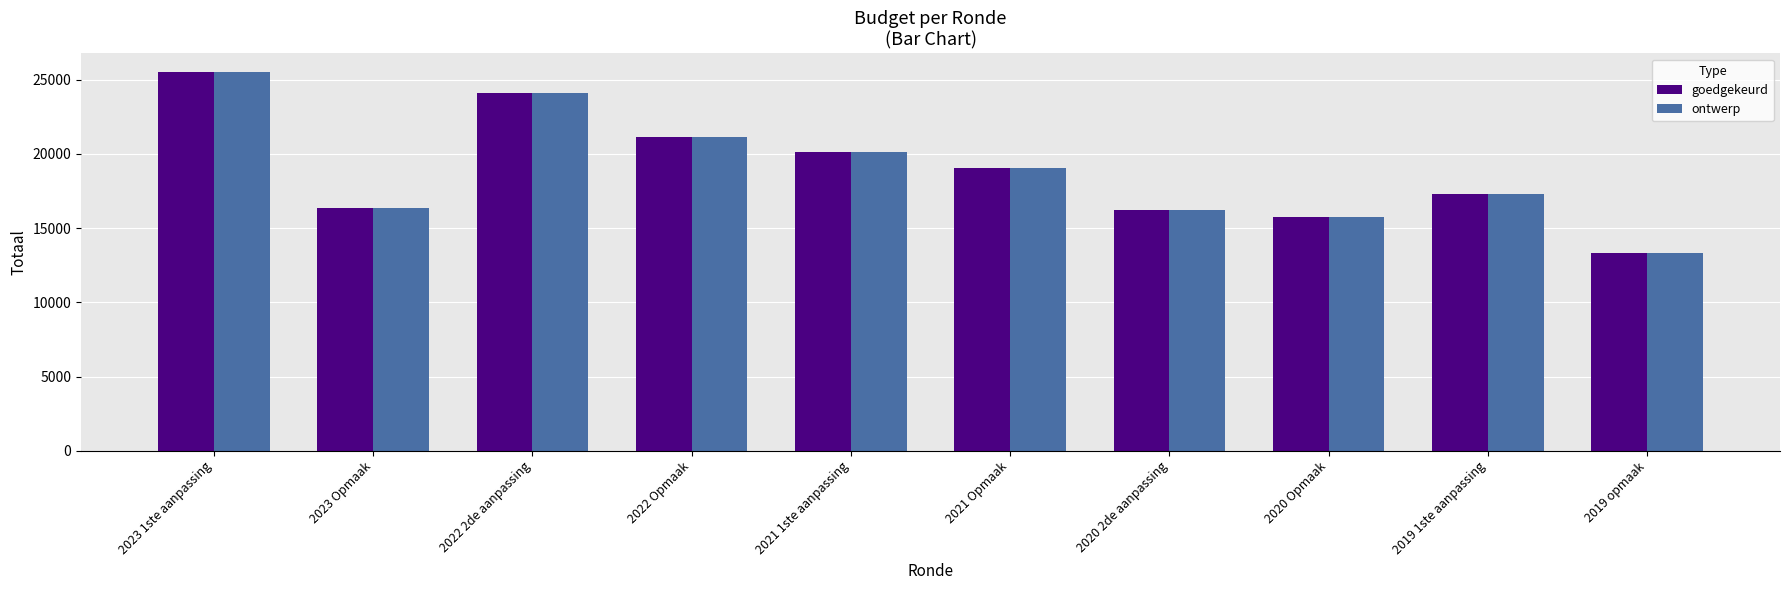

The goedgekeurd series shows 28621 at 2021 Opmaak. True or false?

False